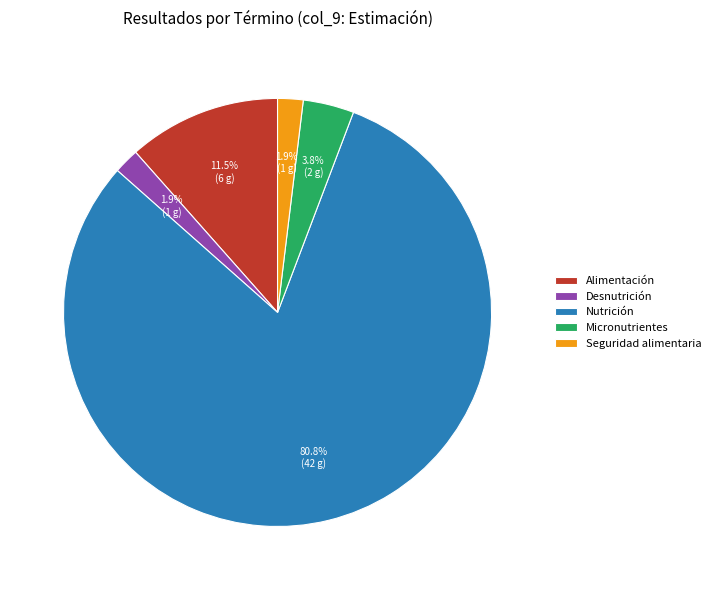

Does any single category account for the majority?

Yes